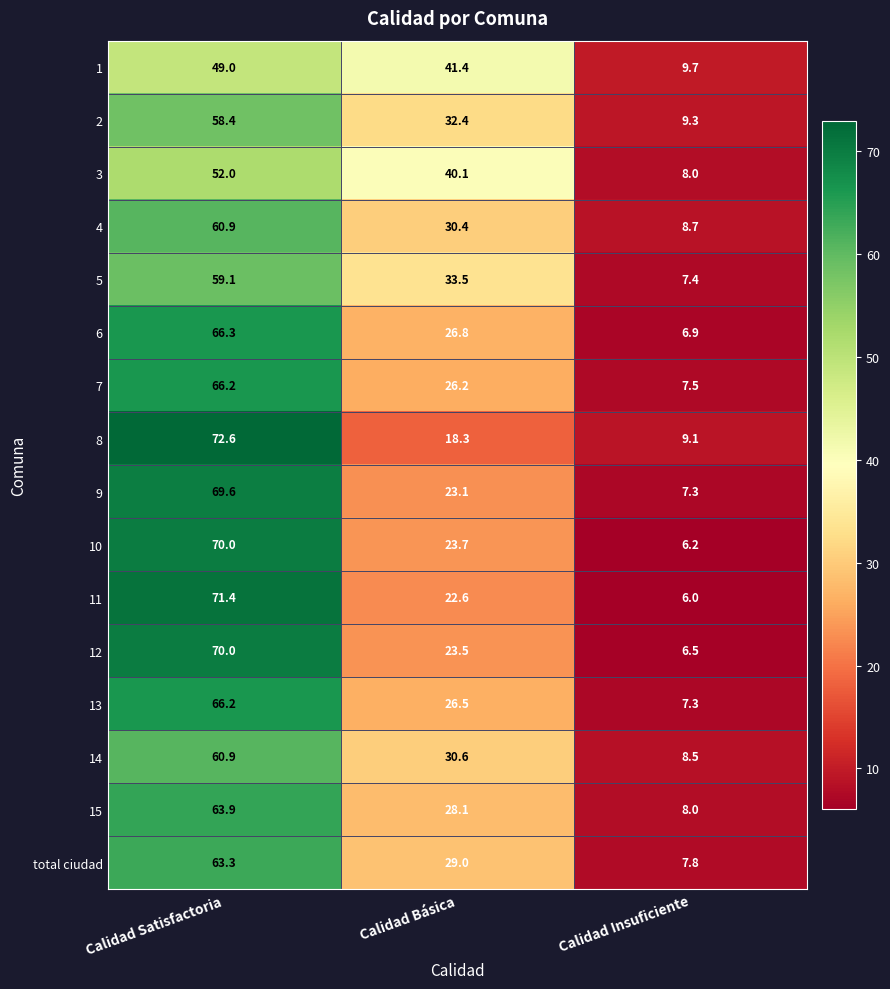

What is the approximate value of 7 at Calidad Insuficiente?

7.5